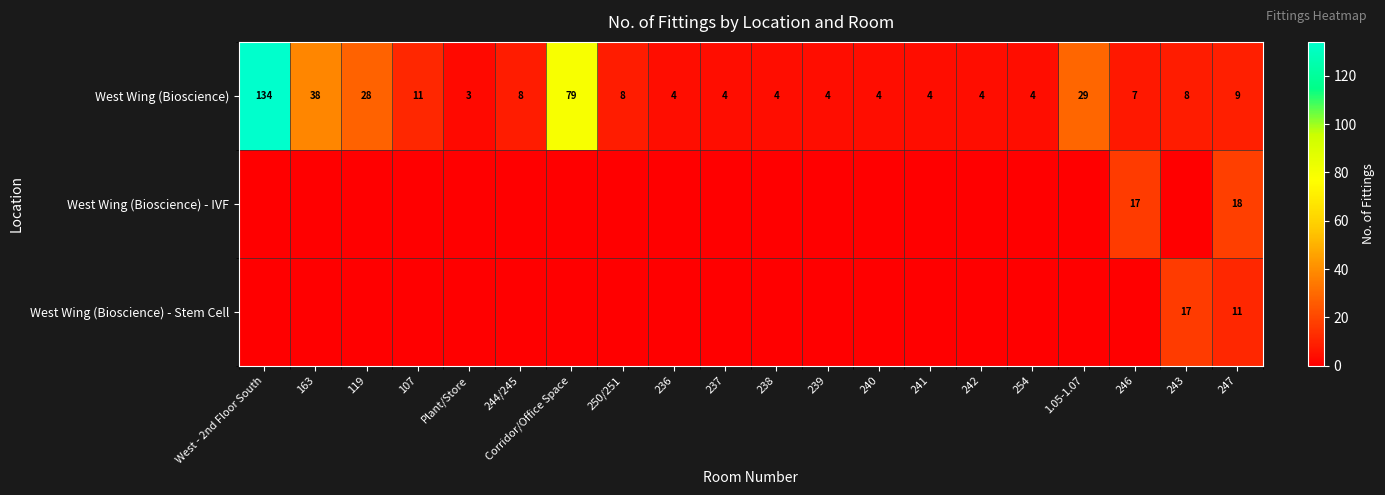

Which category has the lowest value in the West Wing (Bioscience) series?

Plant/Store